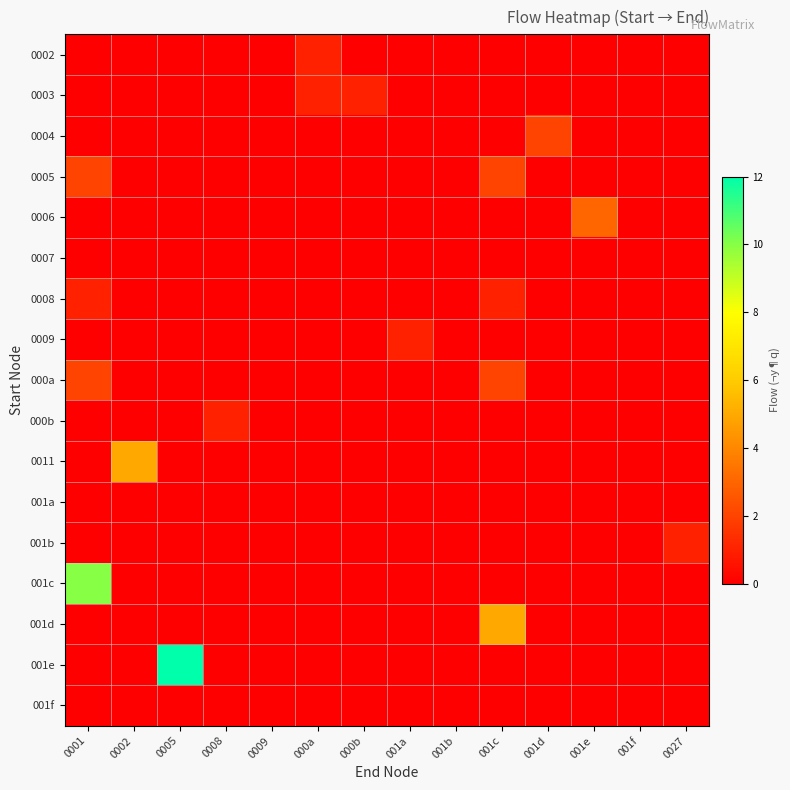

Rank the series at 001f from lowest to highest value.

0002, 0003, 0004, 0005, 0006, 0007, 0008, 0009, 000a, 000b, 0011, 001a, 001b, 001c, 001d, 001e, 001f